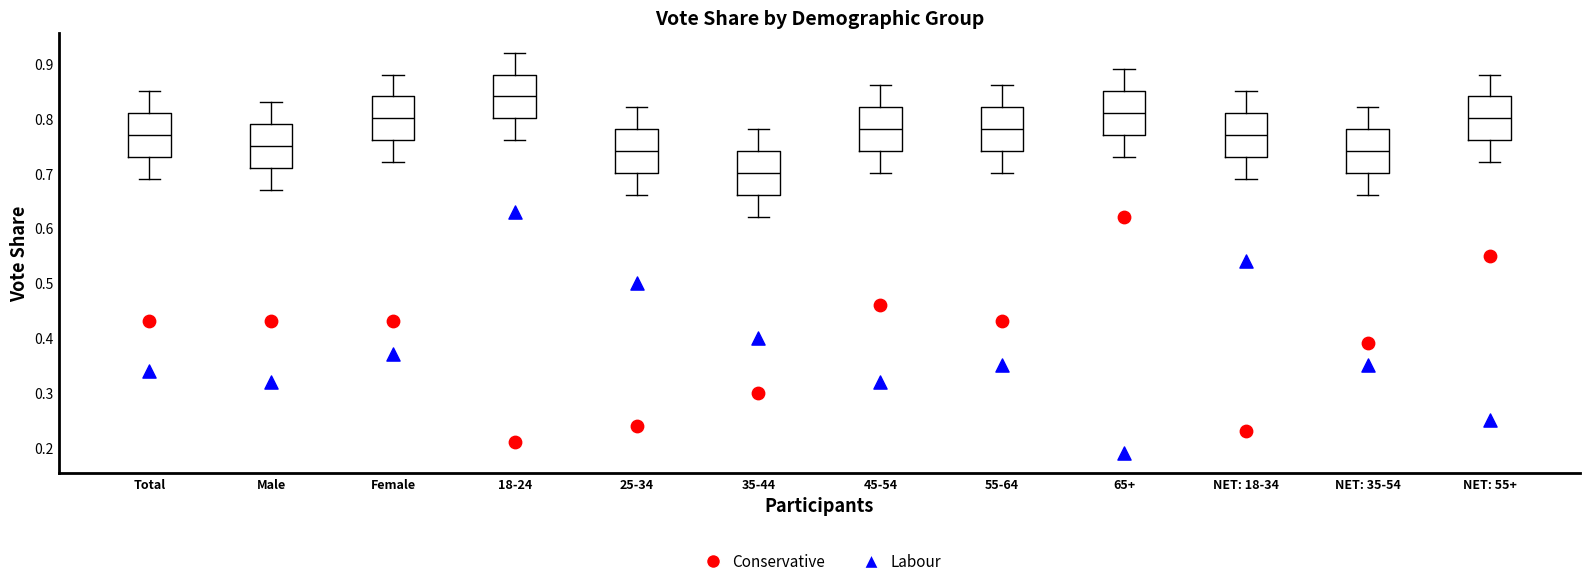

Where does the median line of the box for 25-34 sit on the y-axis? The values are not printed on the chart, so give them approximately, as read against the axis.

0.74